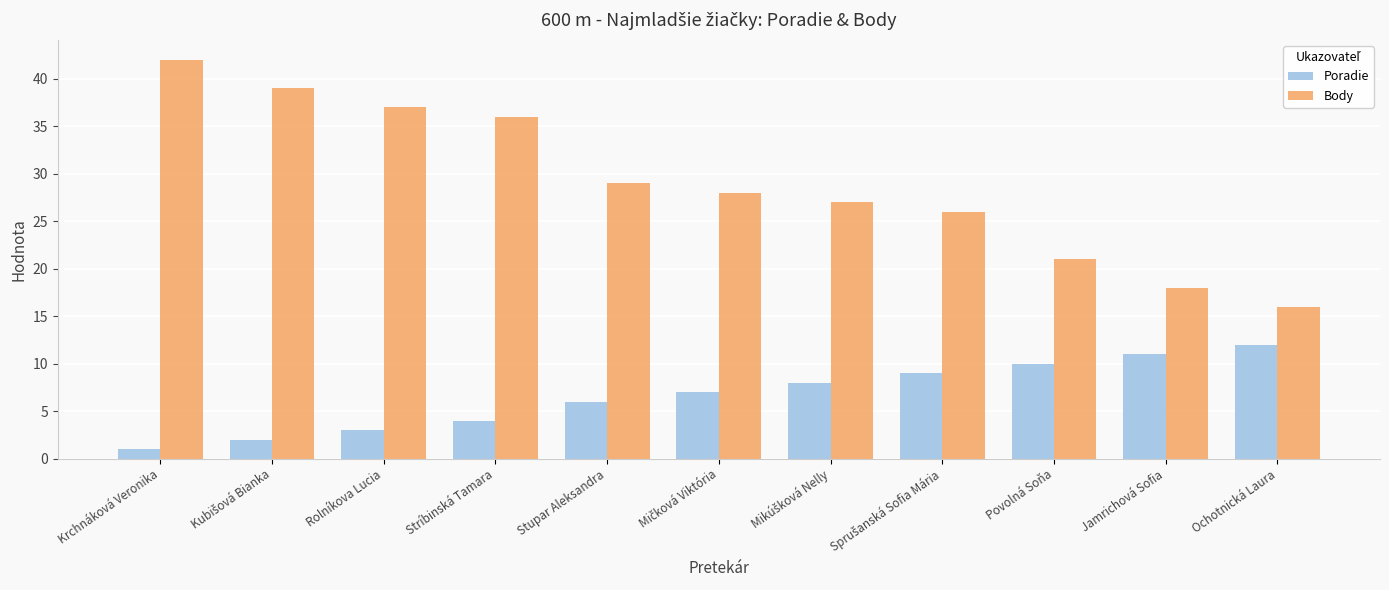

What is the spread (max minus min) of values at Jamrichová Sofia?

7